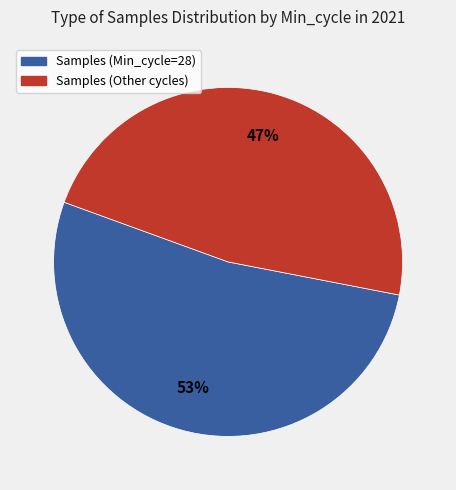

Does any single category account for the majority?

Yes